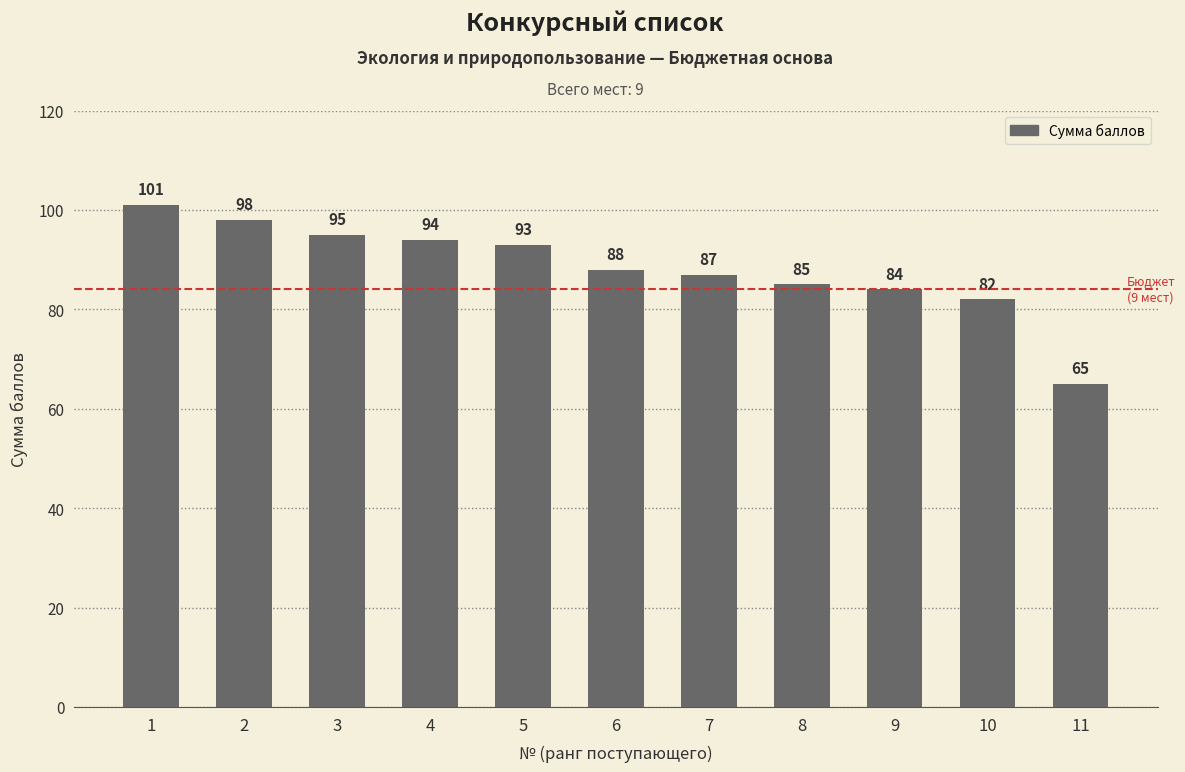

What is the value of the 11th bar from the left?

65